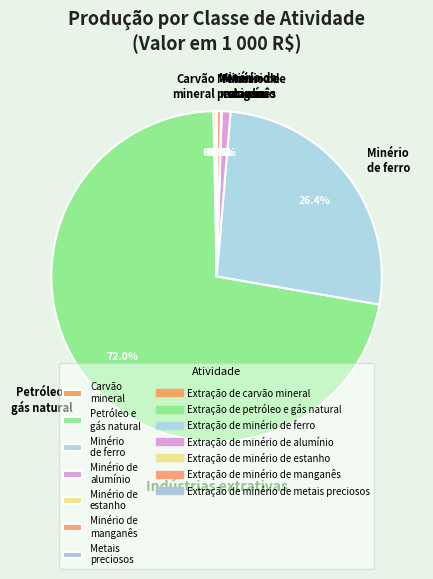

Which slice is the largest?

Petróleo e gás natural